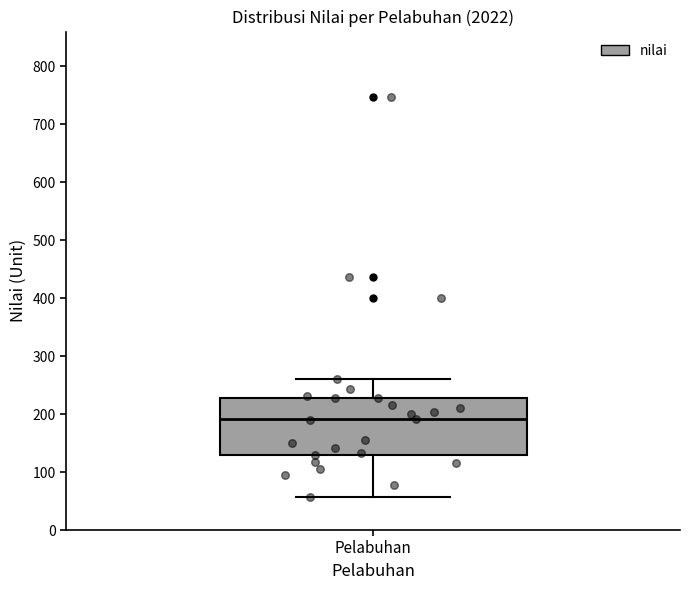

Read this box plot against the y-axis: the position of the median line, the range covered by the box, and the ends of both whiskers. The values are not printed on the chart, so give them approximately, as read against the axis.

median 190, box 130 to 230, whiskers 60 to 260